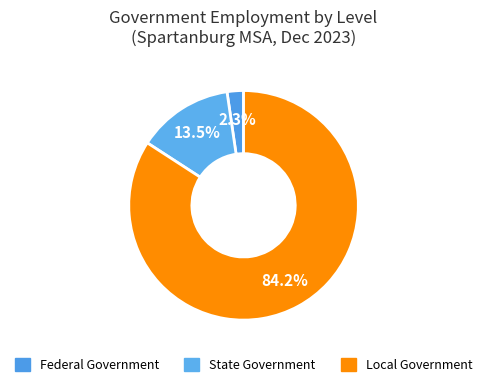

What is the change in value from Federal Government to Local Government?

+24800